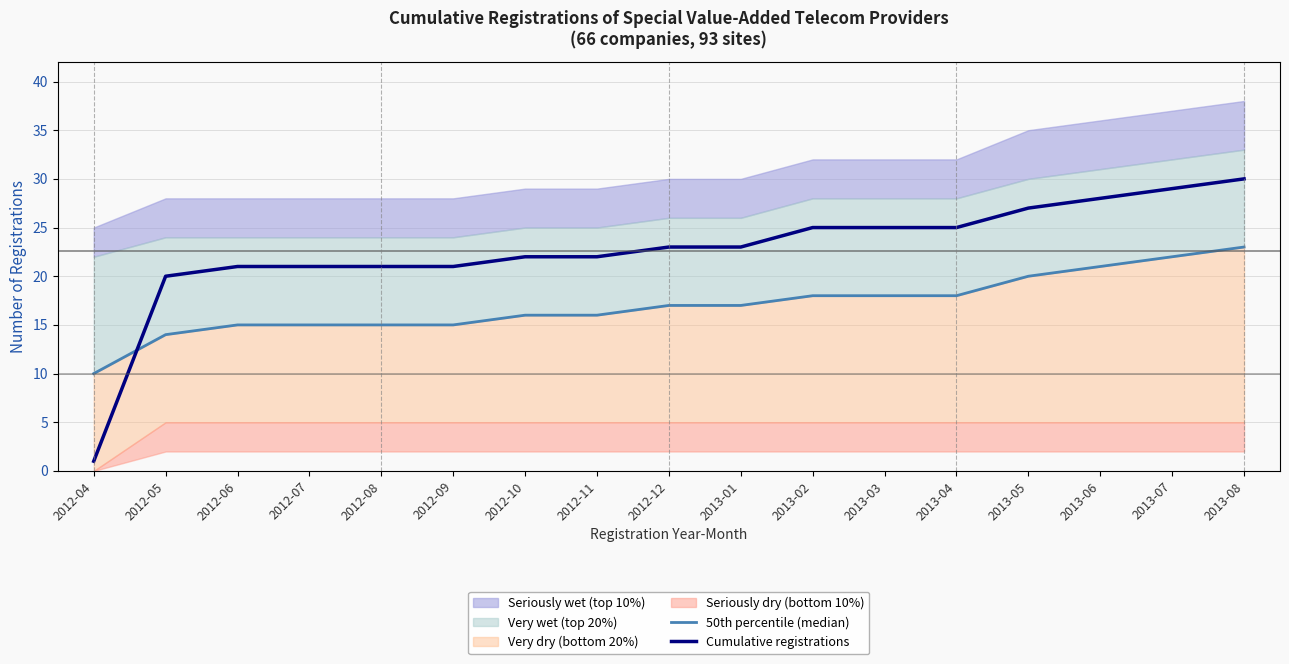

Reading right to left, what are all the values shown in this chart?

50th percentile (median): 23	22	21	20	18	18	18	17	17	16	16	15	15	15	15	14	10
Cumulative registrations: 30	29	28	27	25	25	25	23	23	22	22	21	21	21	21	20	1